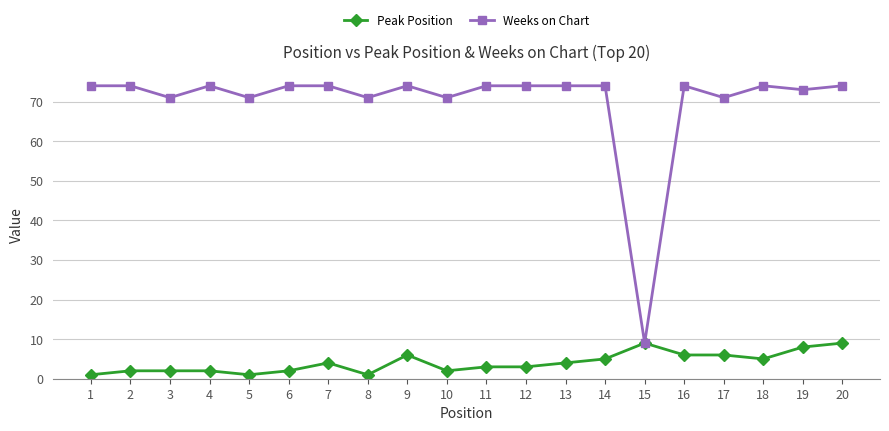

List the series in order of their overall mean, highest first.

Weeks on Chart, Peak Position